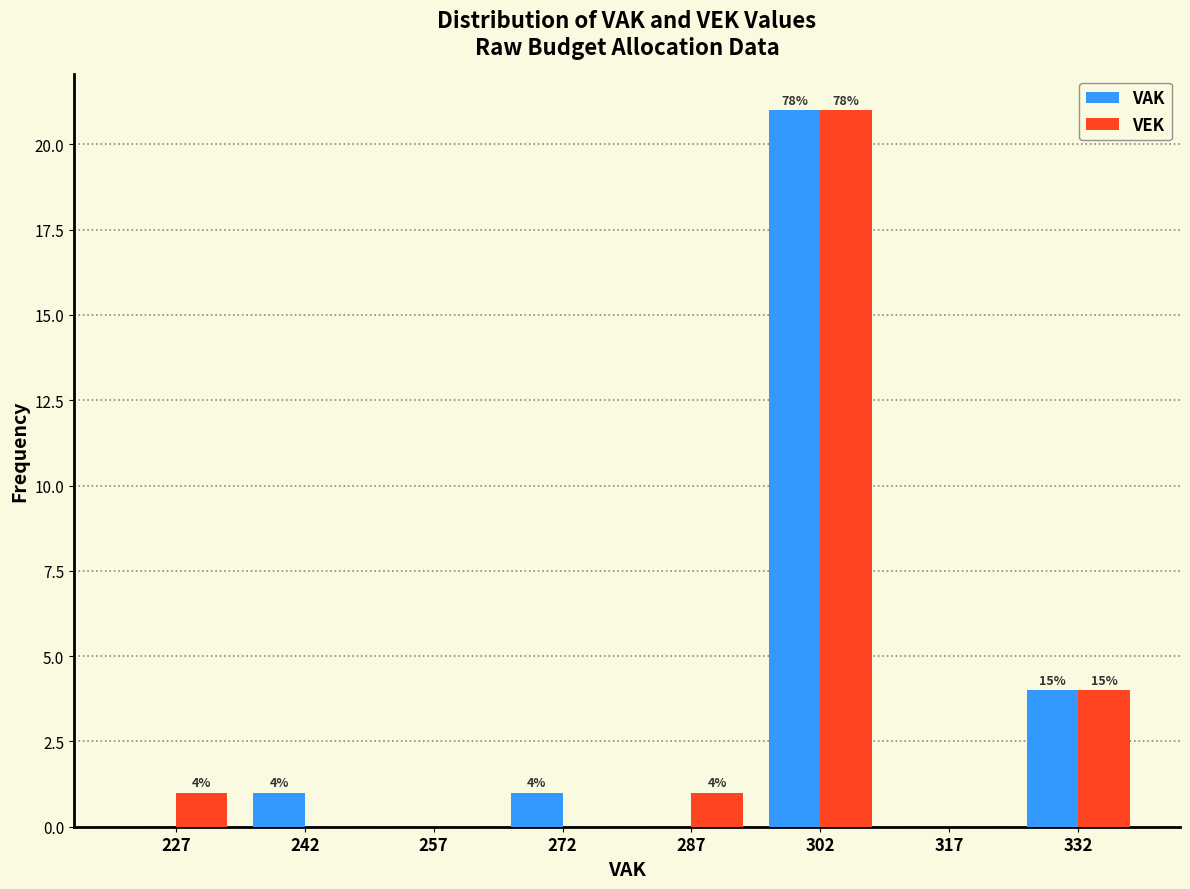

In the VAK series, which range on the x-axis has the tallest bar?

295 to 310